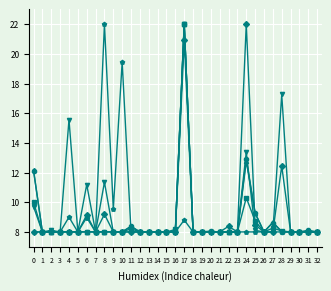

What is the minimum value shown in the chart?

8.0